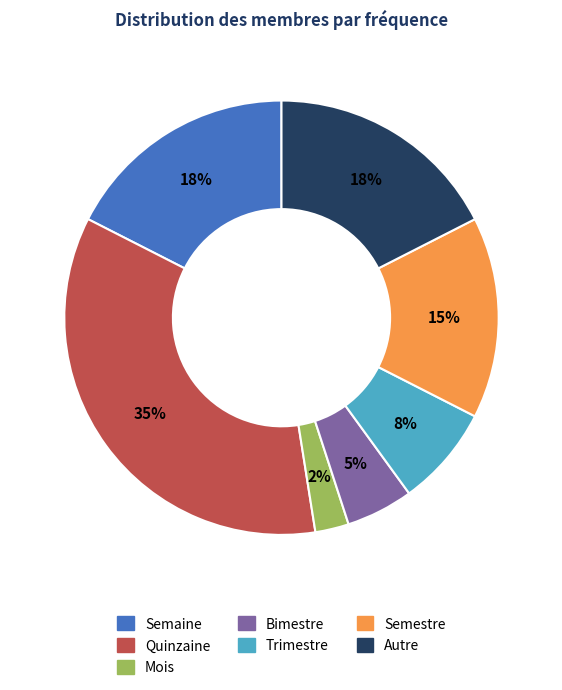

Count the number of slices in the pie.

7